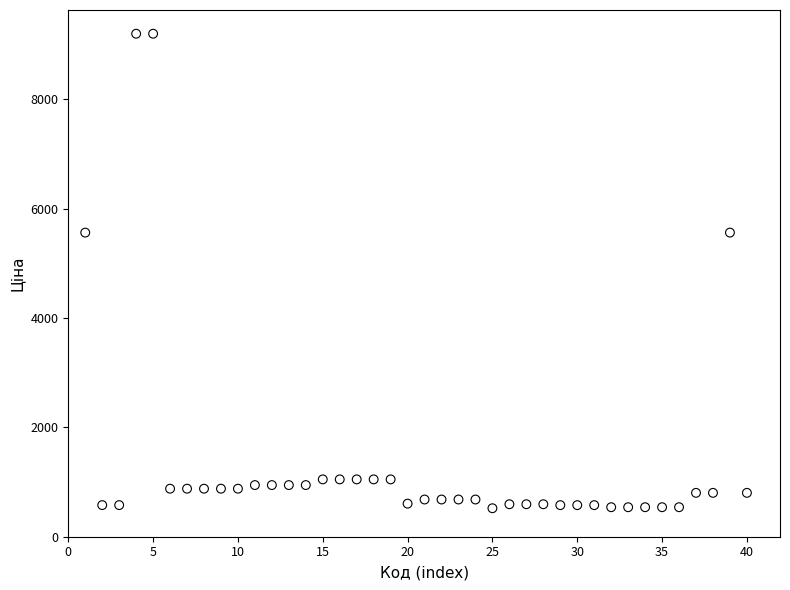

What is the range of Y values (max minus min)?

8675.6